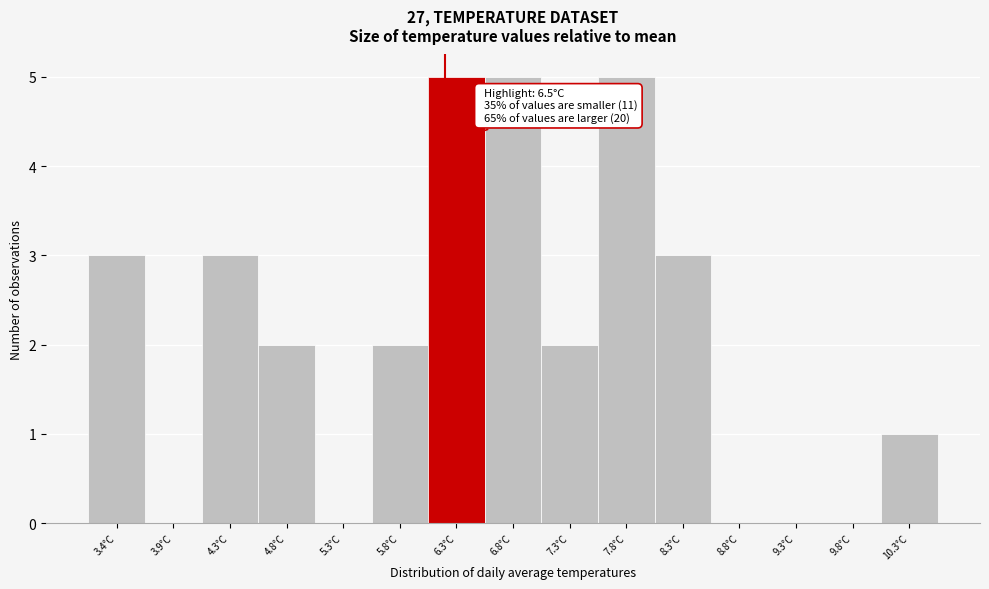

Reading right to left, what are all the values shown in this chart?

10.3°C=1	9.8°C=0	9.3°C=0	8.8°C=0	8.3°C=3	7.8°C=5	7.3°C=2	6.8°C=5	6.3°C=5	5.8°C=2	5.3°C=0	4.8°C=2	4.3°C=3	3.9°C=0	3.4°C=3